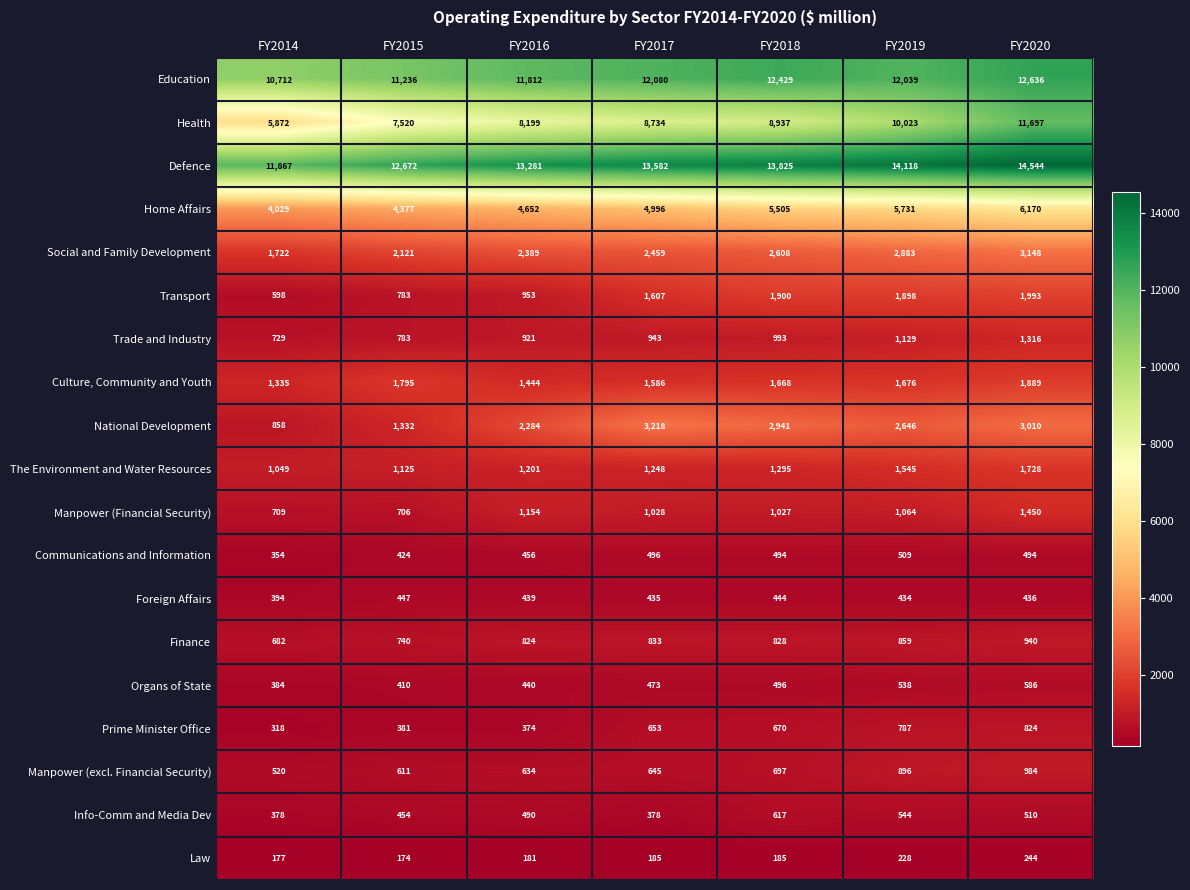

What is the maximum value for Home Affairs?

6170